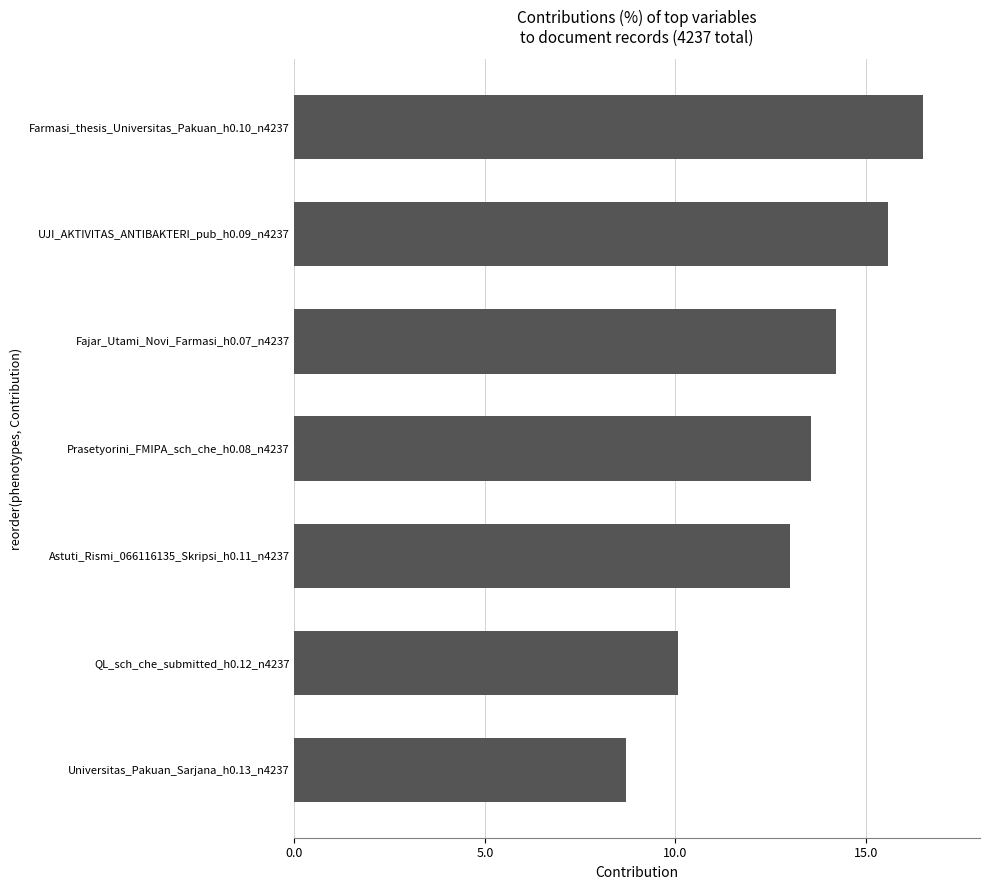

What is the label of the 3rd bar from the top?

Fajar_Utami_Novi_Farmasi_h0.07_n4237